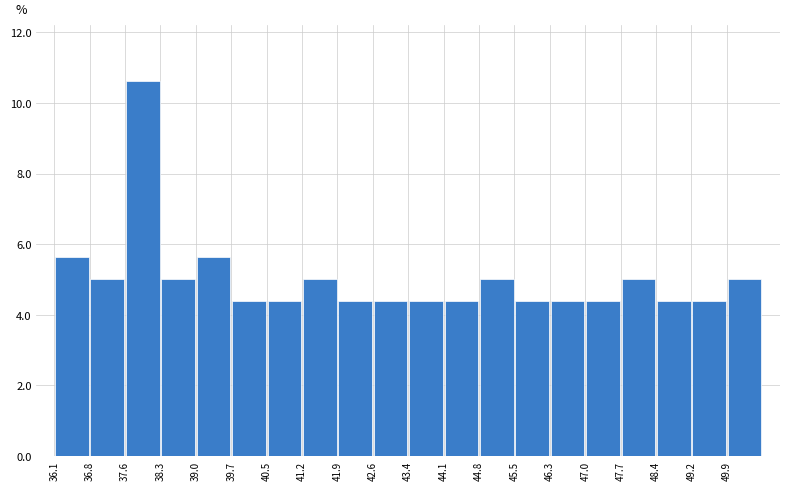

Over which range of the x-axis is the bar tallest?

37.6 to 38.3